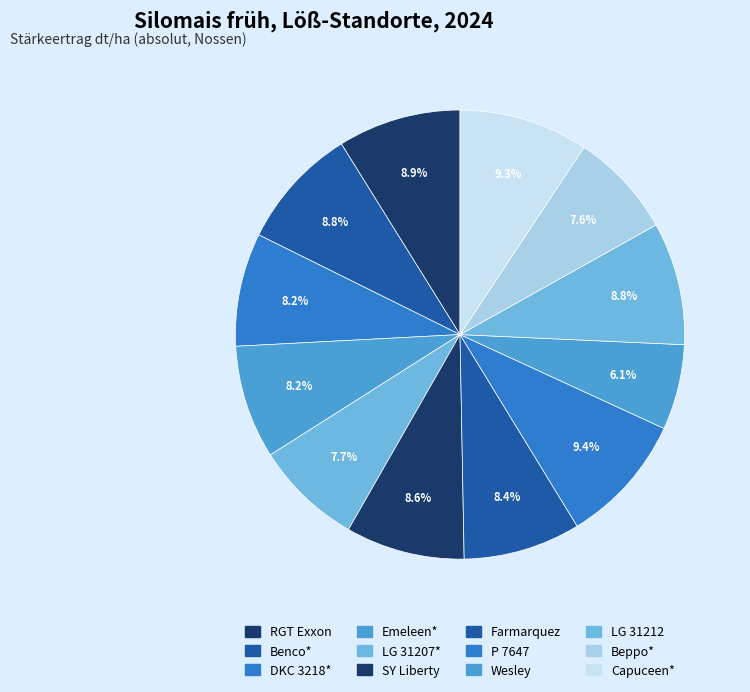

Count the number of slices in the pie.

12